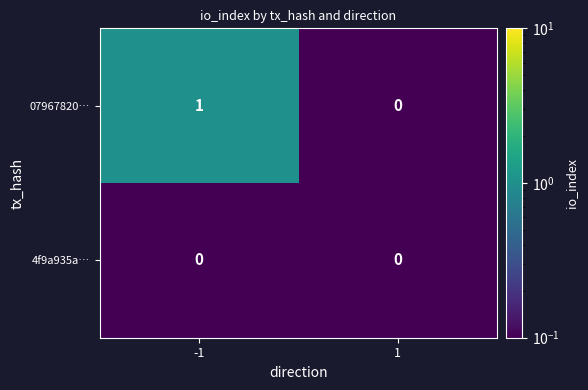

The value of 4f9a935a… at 1 is 0. True or false?

True